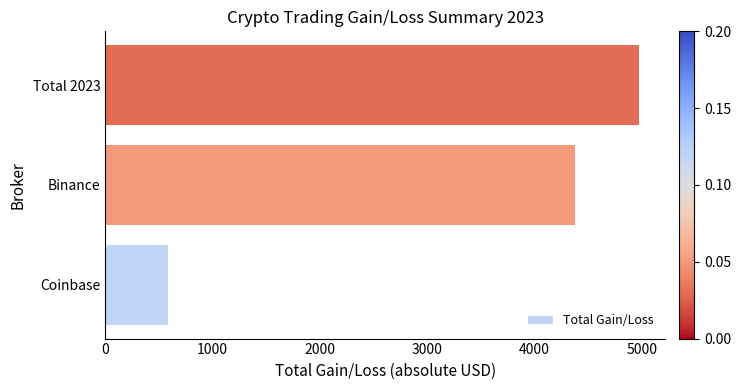

Rank the categories by value from lowest to highest.

Coinbase, Binance, Total 2023